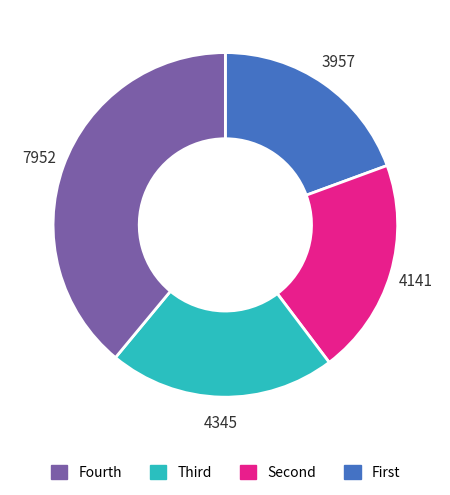

Is there any slice that represents more than half of the pie?

No